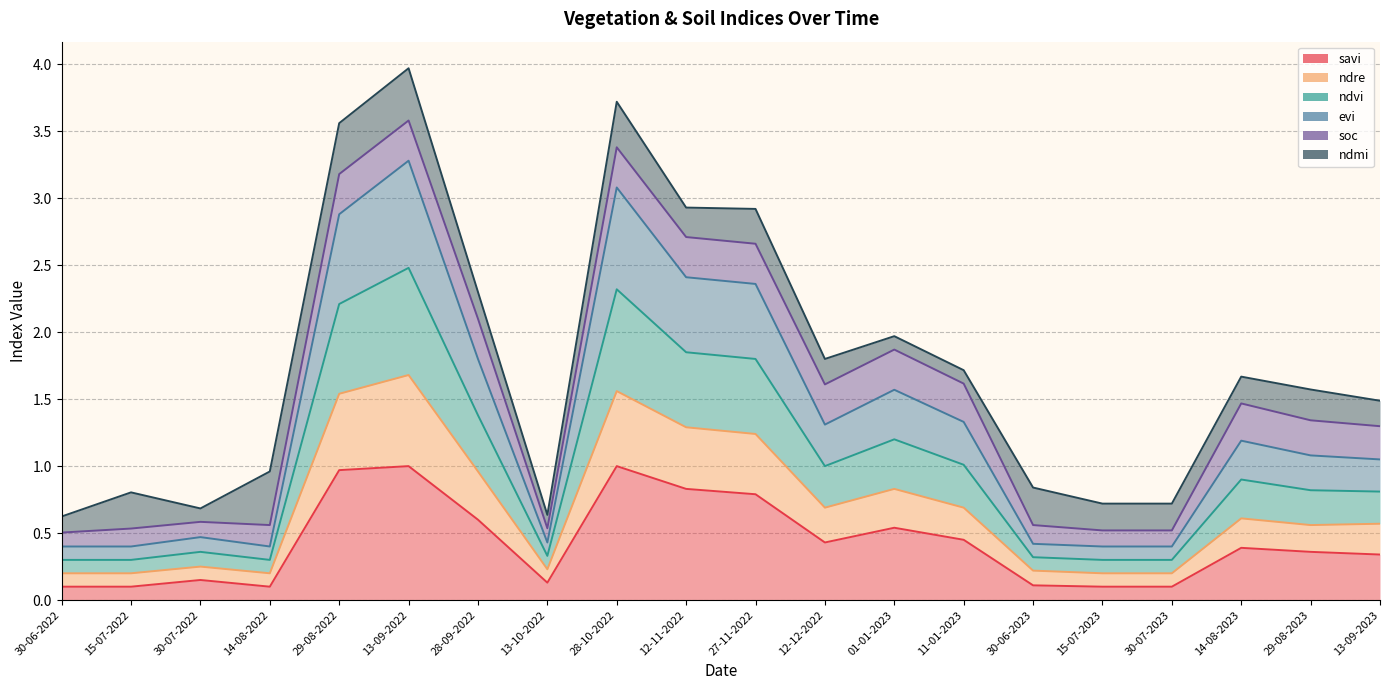

Which has a higher value, 14-08-2023 or 15-07-2022?

14-08-2023